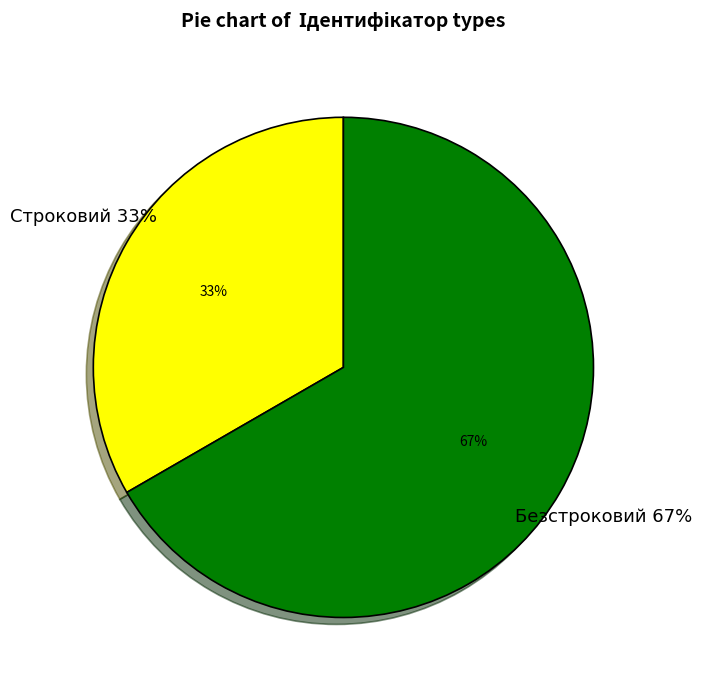

Which slice is the largest?

Безстроковий